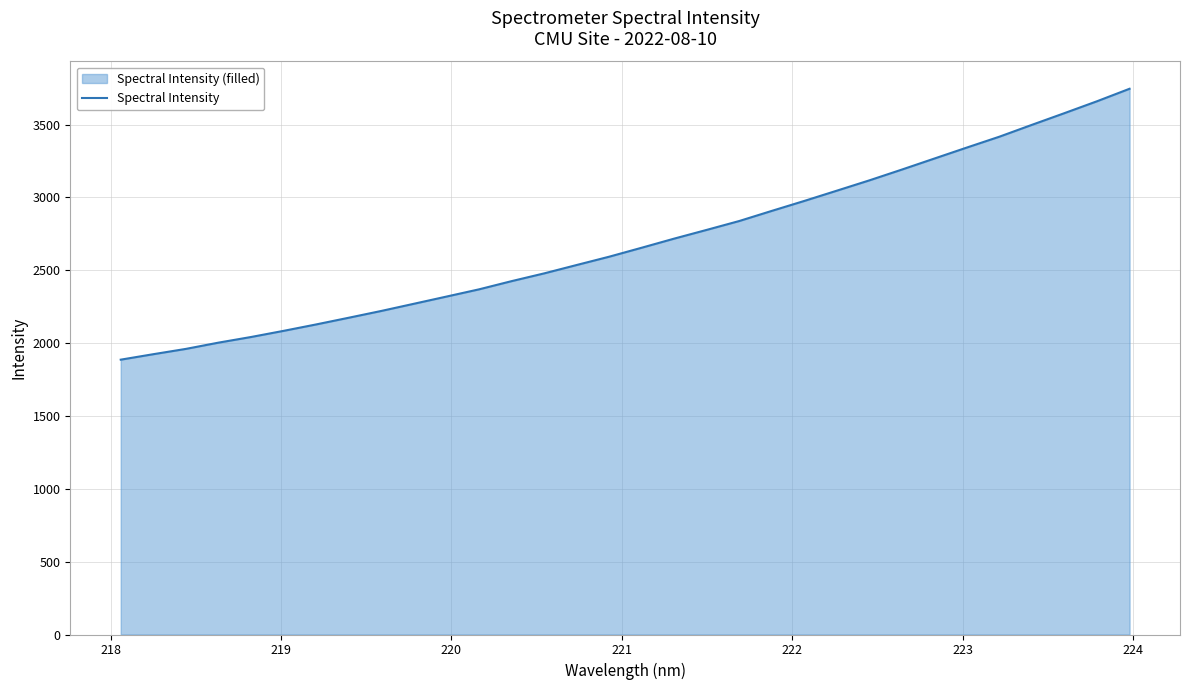

What is the value of the 8th point from the left?

2174.1